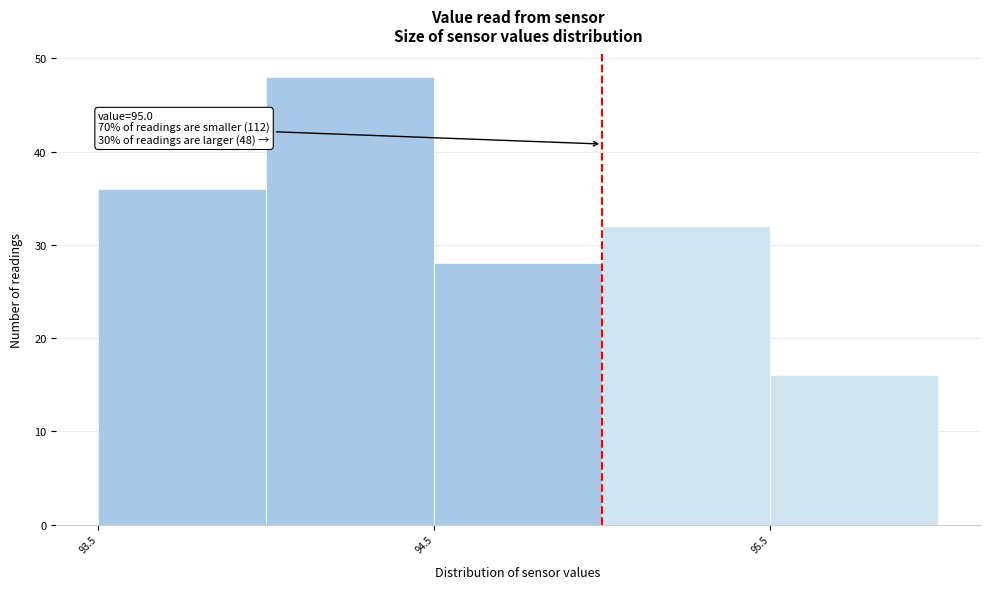

Which range on the x-axis has the tallest bar?

94.0 to 94.5